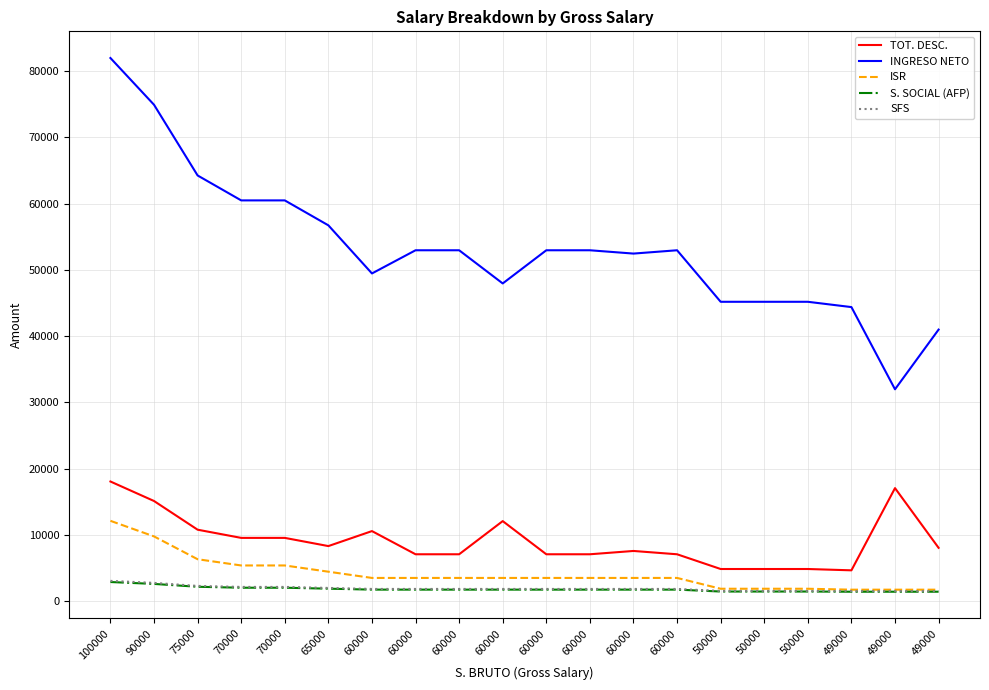

Which series has the largest total across all categories?

INGRESO NETO